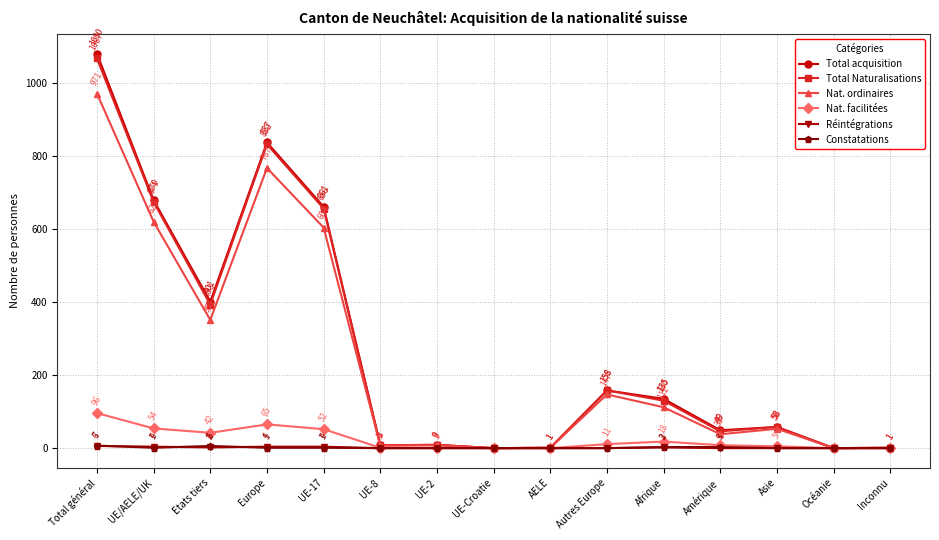

What is the sum of the Nat. facilitées values at Etats tiers and Autres Europe?

53